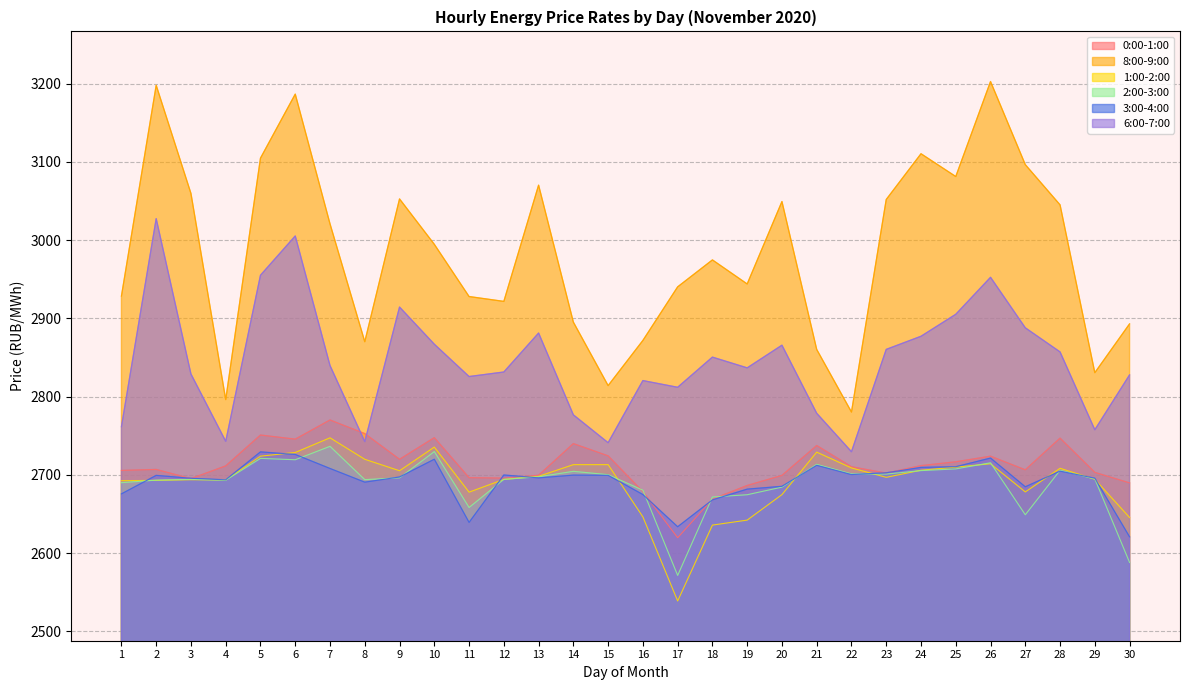

How many lines are shown in the chart?

6